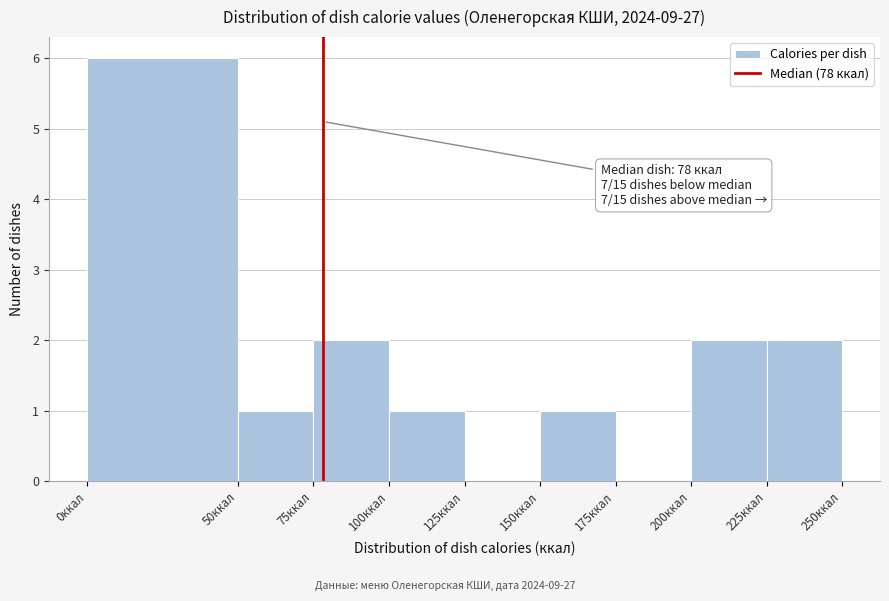

Over which range of the x-axis is the bar tallest?

0 to 50